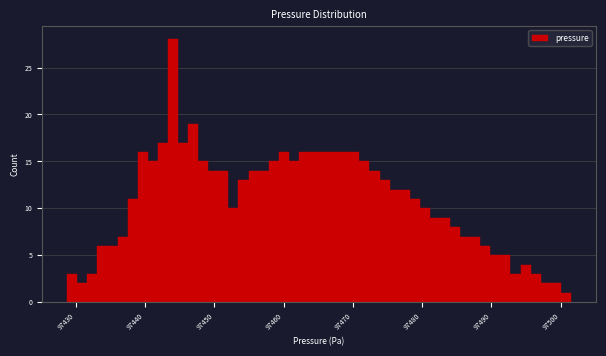

Read against the x-axis, roughly where is the centre of the tallest bar?

97444